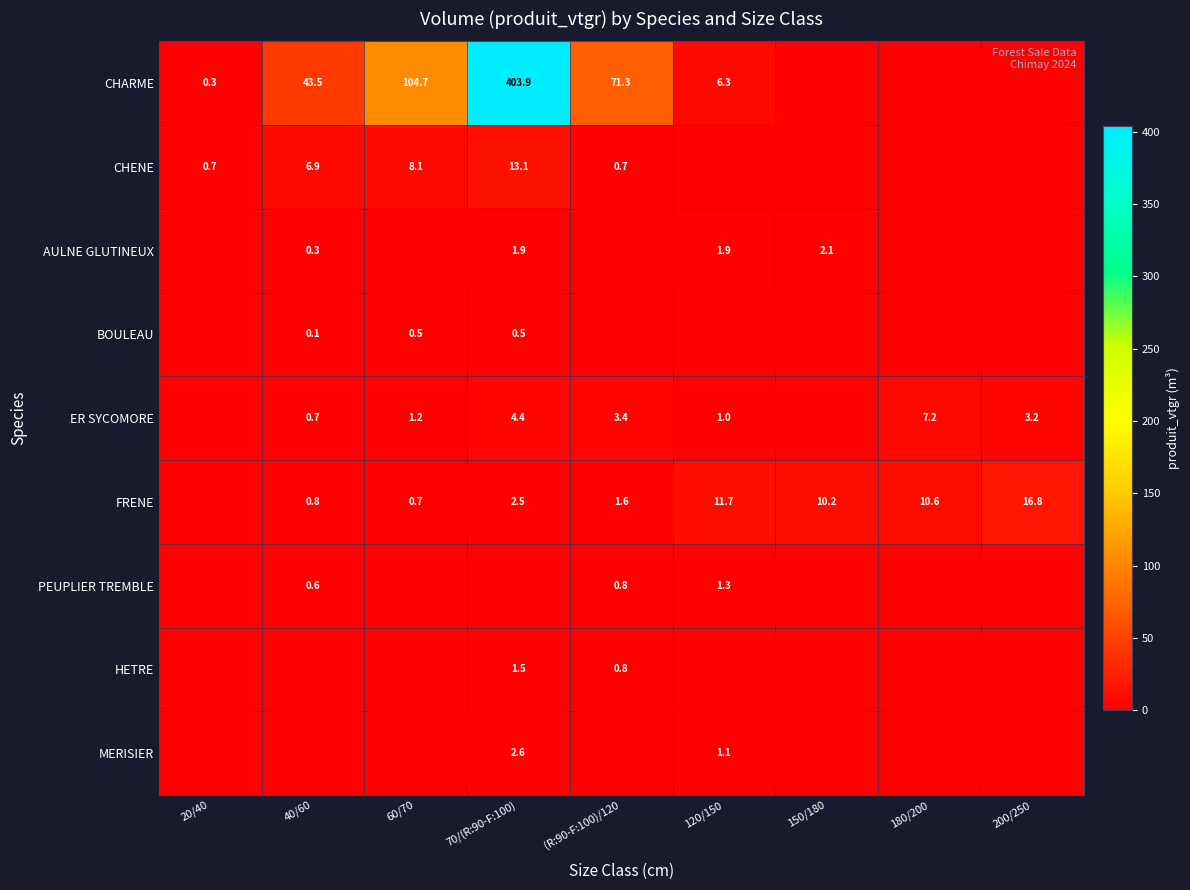

True or false: MERISIER has a value of 1.8 at 70/(R:90-F:100).

False